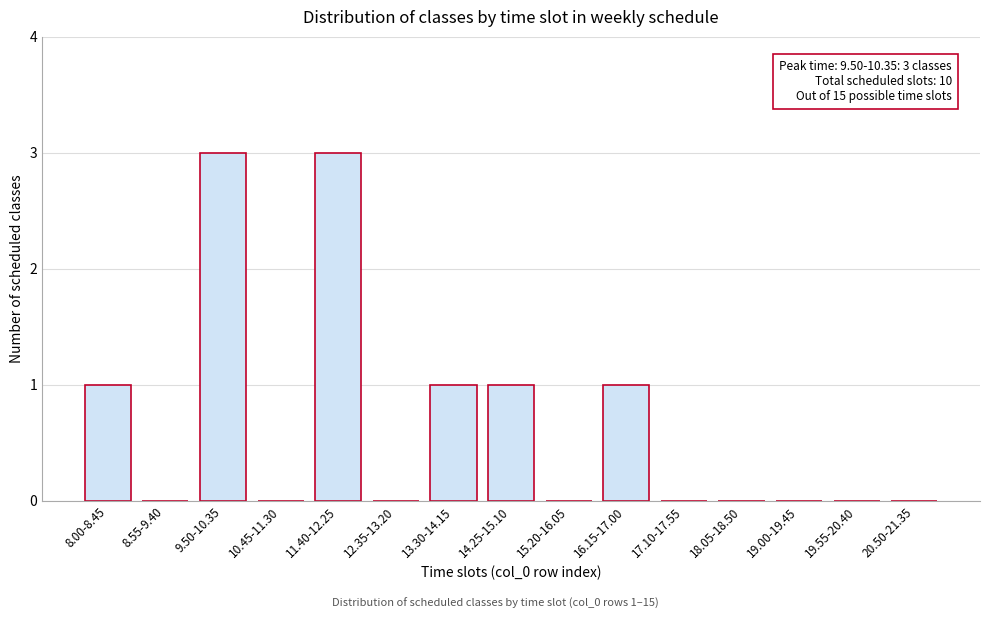

Reading right to left, extract all data points from this chart.

20.50-21.35=0	19.55-20.40=0	19.00-19.45=0	18.05-18.50=0	17.10-17.55=0	16.15-17.00=1	15.20-16.05=0	14.25-15.10=1	13.30-14.15=1	12.35-13.20=0	11.40-12.25=3	10.45-11.30=0	9.50-10.35=3	8.55-9.40=0	8.00-8.45=1